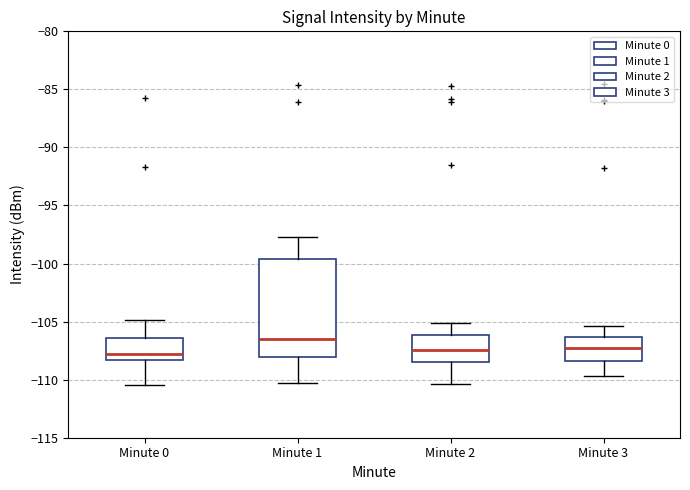

Which box is the tallest, from its lower edge to its upper edge?

Minute 1